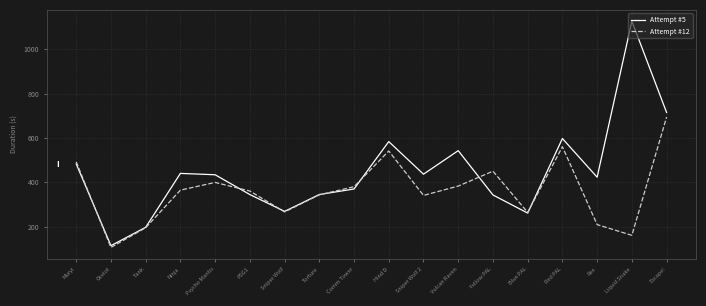

What is the highest value of the Attempt #5 series?

1127.1